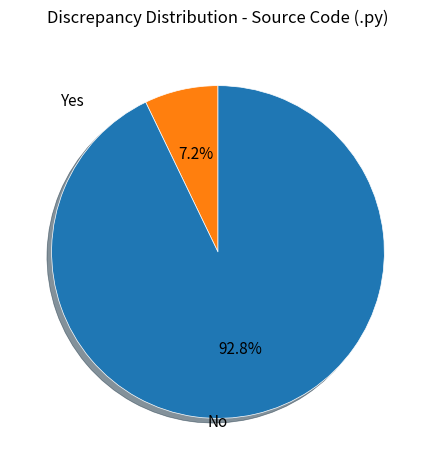

Which slice is the smallest?

Yes